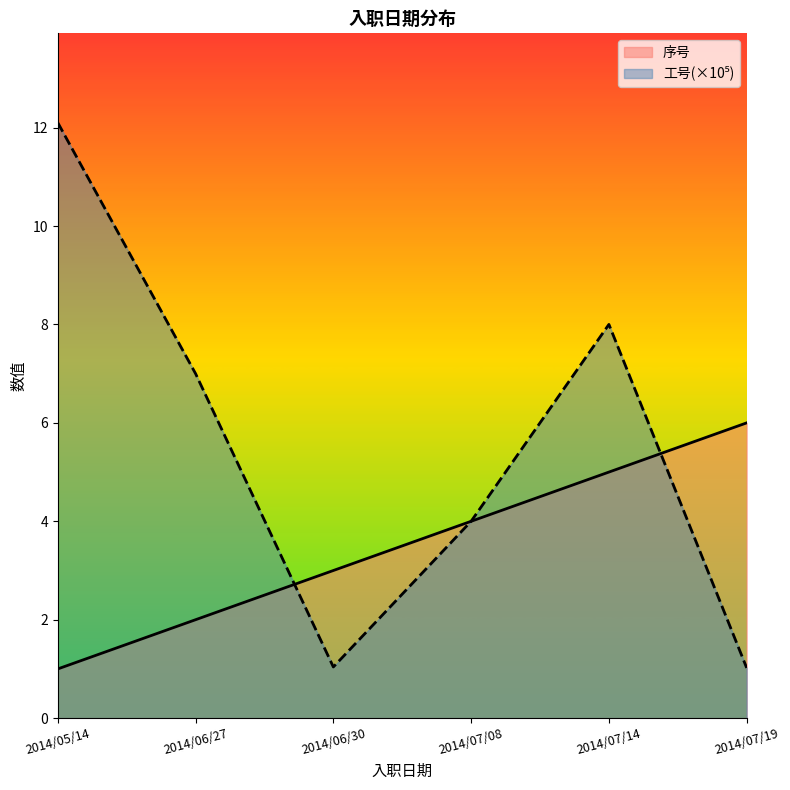

How many values in the 工号(×10⁵)_line series exceed 7?

3